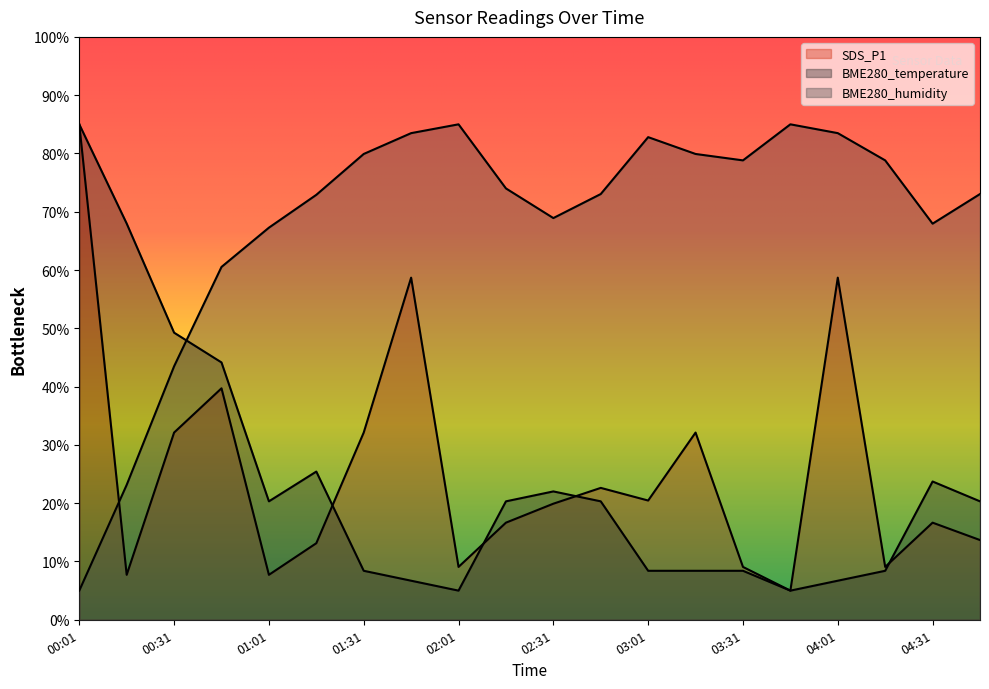

Reading left to right, transcribe all the data shown in this chart.

SDS_P1: 00:01=85.0	00:16=7.7	00:31=32.1	00:46=39.7	01:01=7.7	01:16=13.1	01:31=32.1	01:46=58.7	02:01=9.1	02:16=16.7	02:31=19.9	02:46=22.6	03:01=20.5	03:16=32.1	03:31=9.1	03:46=5.0	04:01=58.7	04:16=9.1	04:31=16.7	04:46=13.7
BME280_temperature: 00:01=85.0	00:16=68.0	00:31=49.3	00:46=44.1	01:01=20.3	01:16=25.4	01:31=8.4	01:46=6.7	02:01=5.0	02:16=20.3	02:31=22.0	02:46=20.3	03:01=8.4	03:16=8.4	03:31=8.4	03:46=5.0	04:01=6.7	04:16=8.4	04:31=23.7	04:46=20.3
BME280_humidity: 00:01=5.0	00:16=23.1	00:31=43.5	00:46=60.5	01:01=67.3	01:16=72.9	01:31=79.9	01:46=83.5	02:01=85.0	02:16=74.0	02:31=68.9	02:46=73.0	03:01=82.8	03:16=79.9	03:31=78.8	03:46=85.0	04:01=83.5	04:16=78.8	04:31=68.0	04:46=73.0